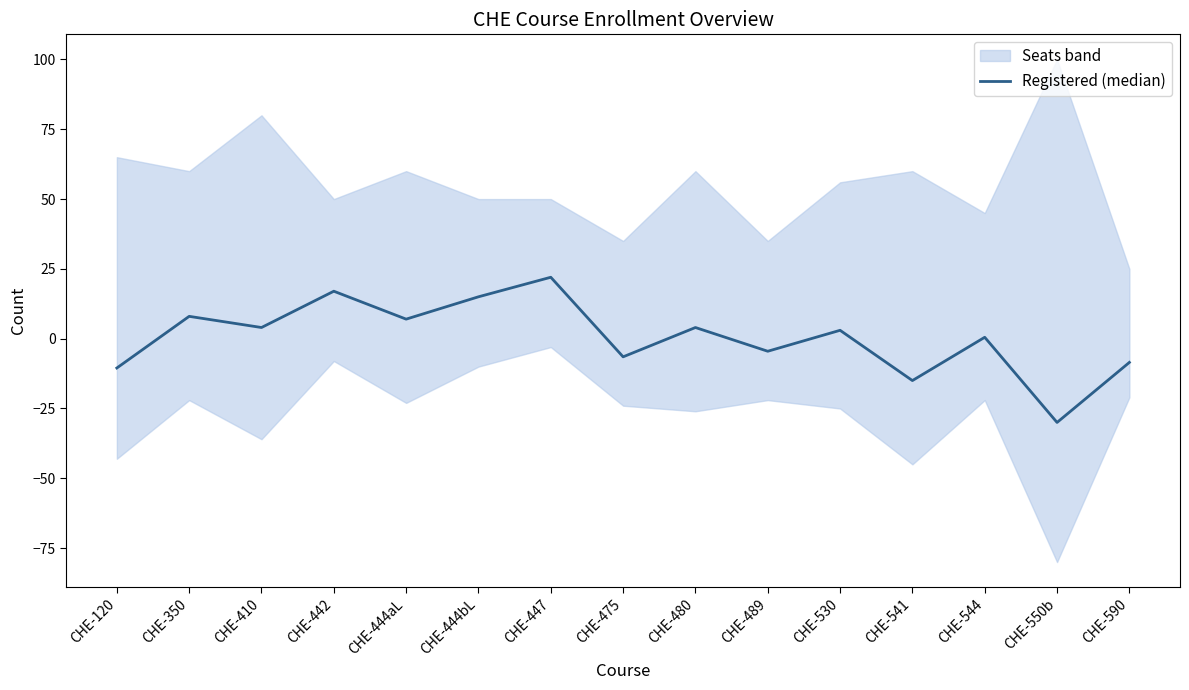

True or false: there are more than 0 points higher than both neighbors.

True